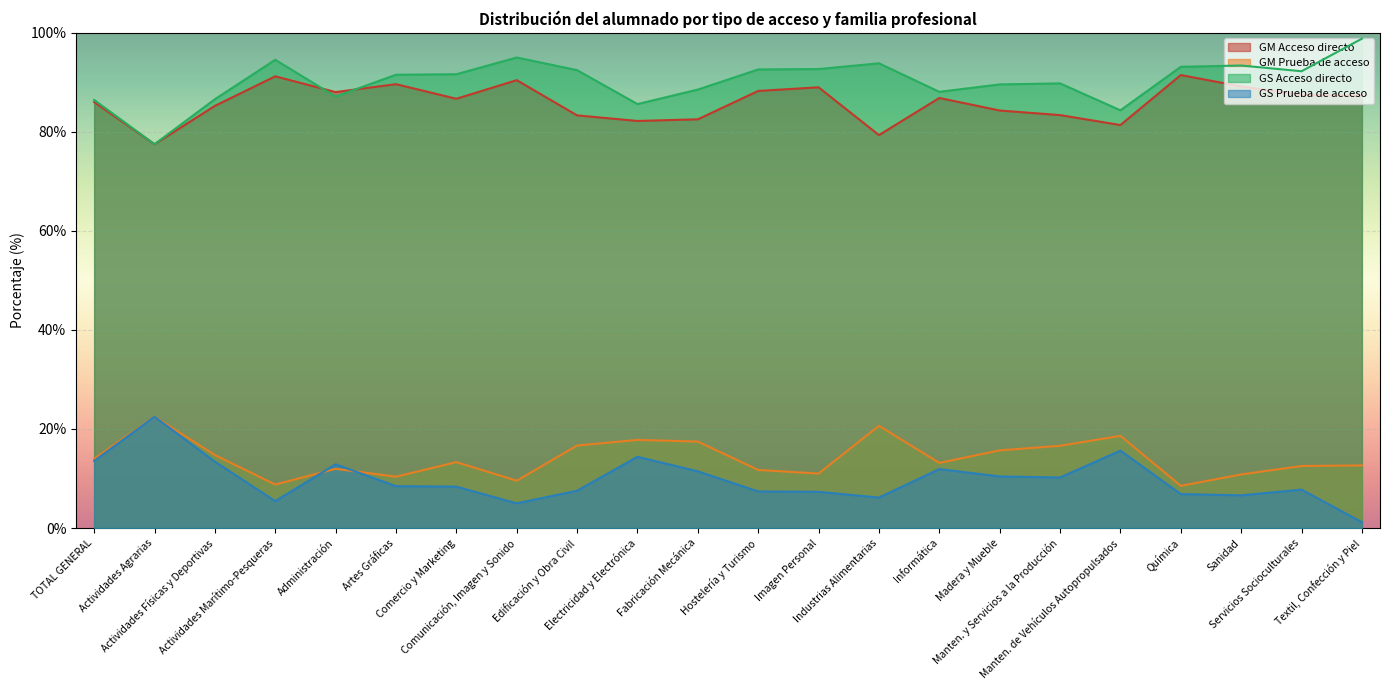

At which category is the sum across all series the highest?

TOTAL GENERAL